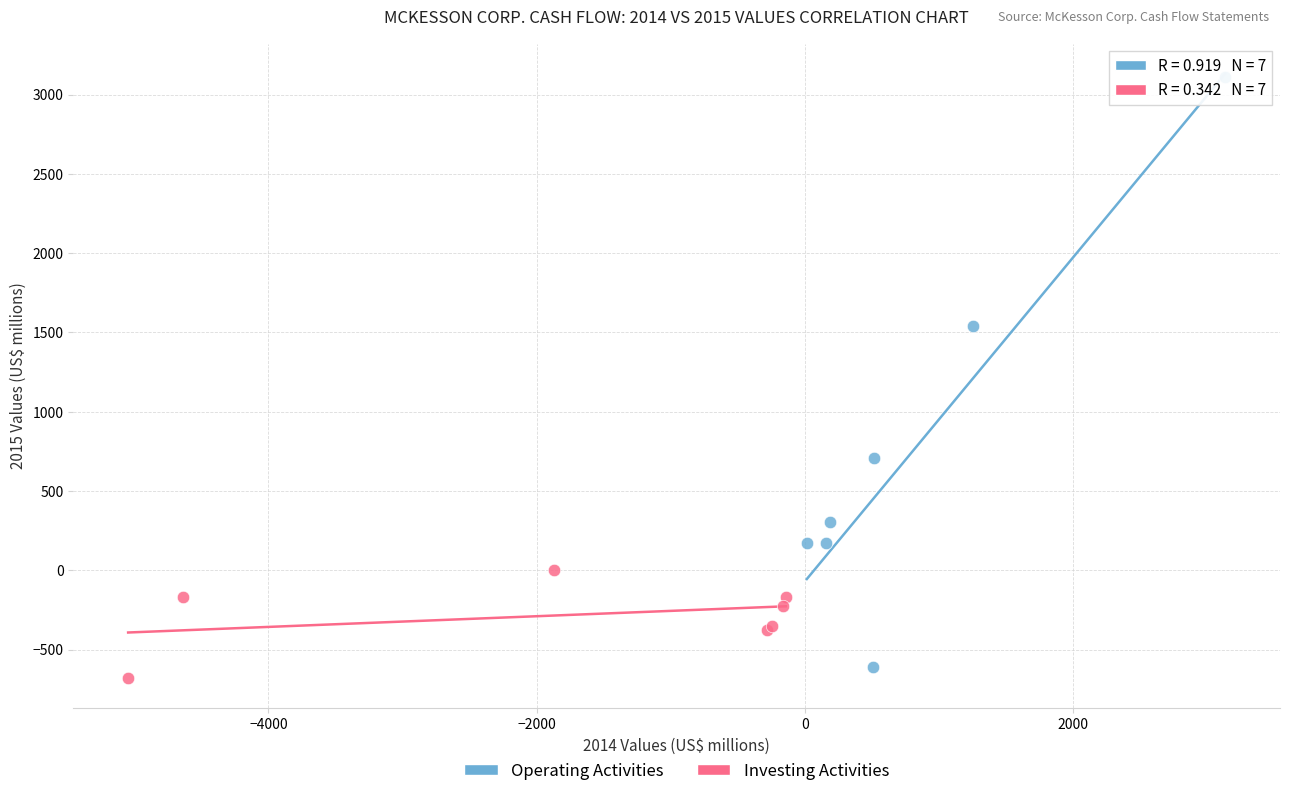

Which series contains the highest Y value?

Operating Activities